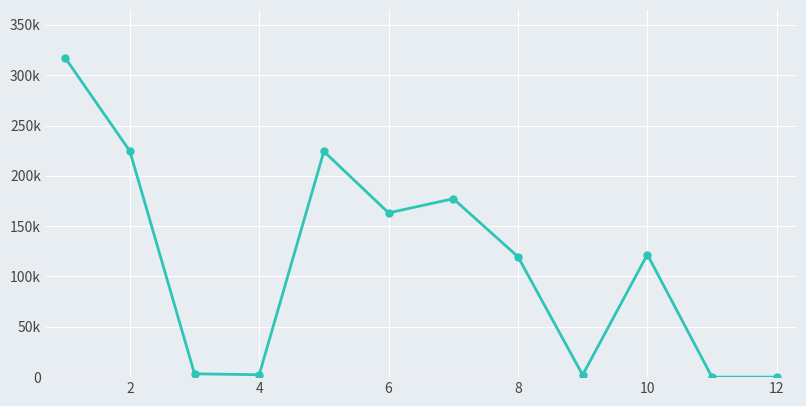

Is this an area chart (filled region under the line)?

No